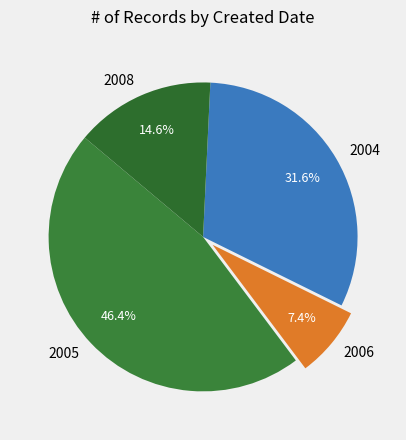

Is 2006 the majority of the pie?

No